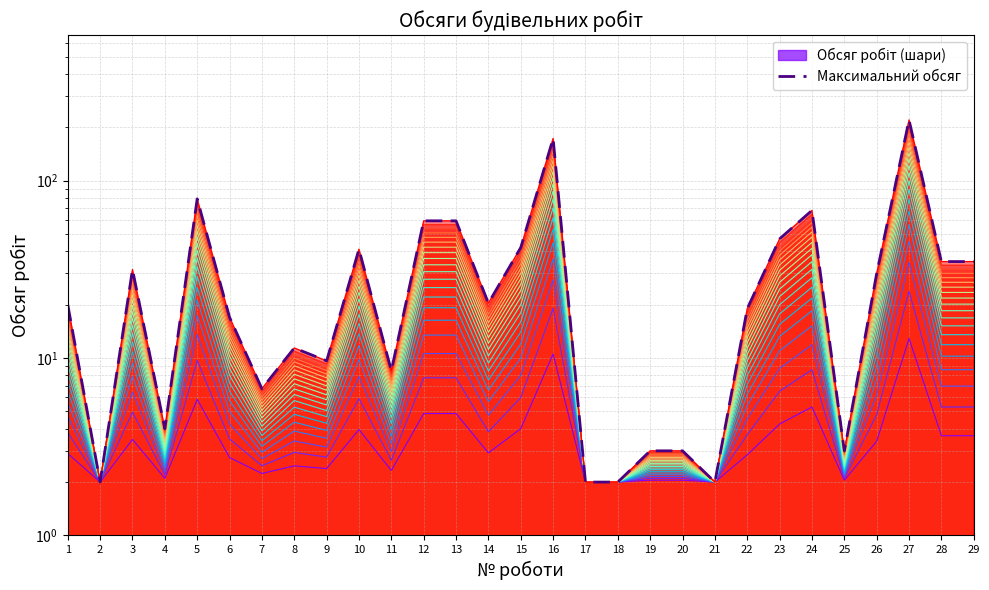

Reading left to right, extract all data points from this chart.

20.0	2.0	31.6	4.0	79.0	17.0	6.7	11.4	9.6	41.1	8.5	59.4	59.4	20.4	42.0	173.0	2.0	2.0	3.0	3.0	2.0	19.0	47.0	68.0	3.0	30.0	220.0	35.0	35.0